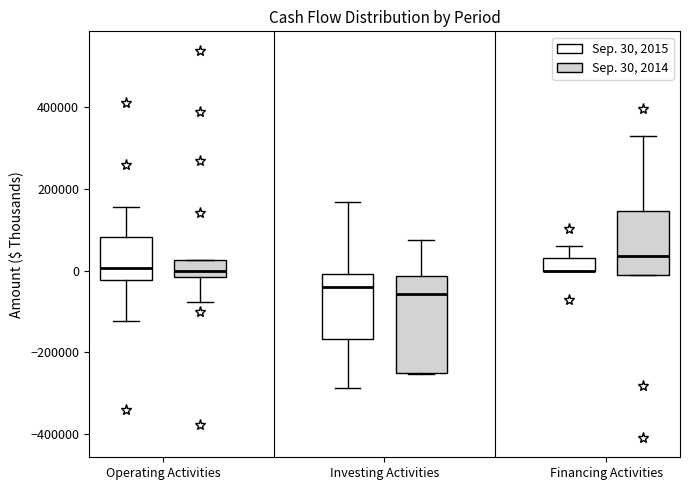

Where is the lower edge of the box for Investing Activities (Sep. 30, 2015) on the y-axis? The values are not printed on the chart, so give them approximately, as read against the axis.

-160000